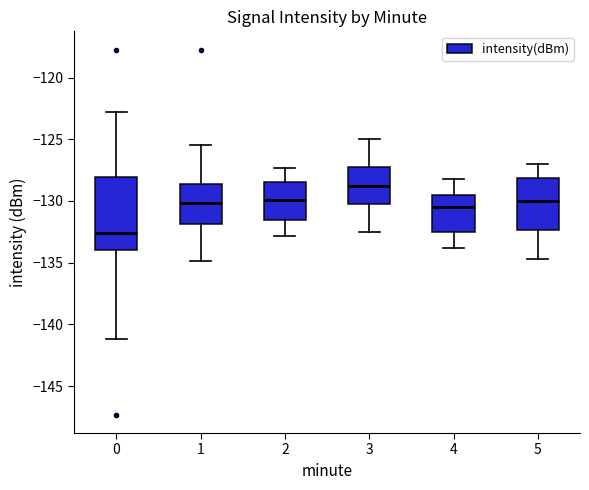

Which box's median line is the lowest?

0